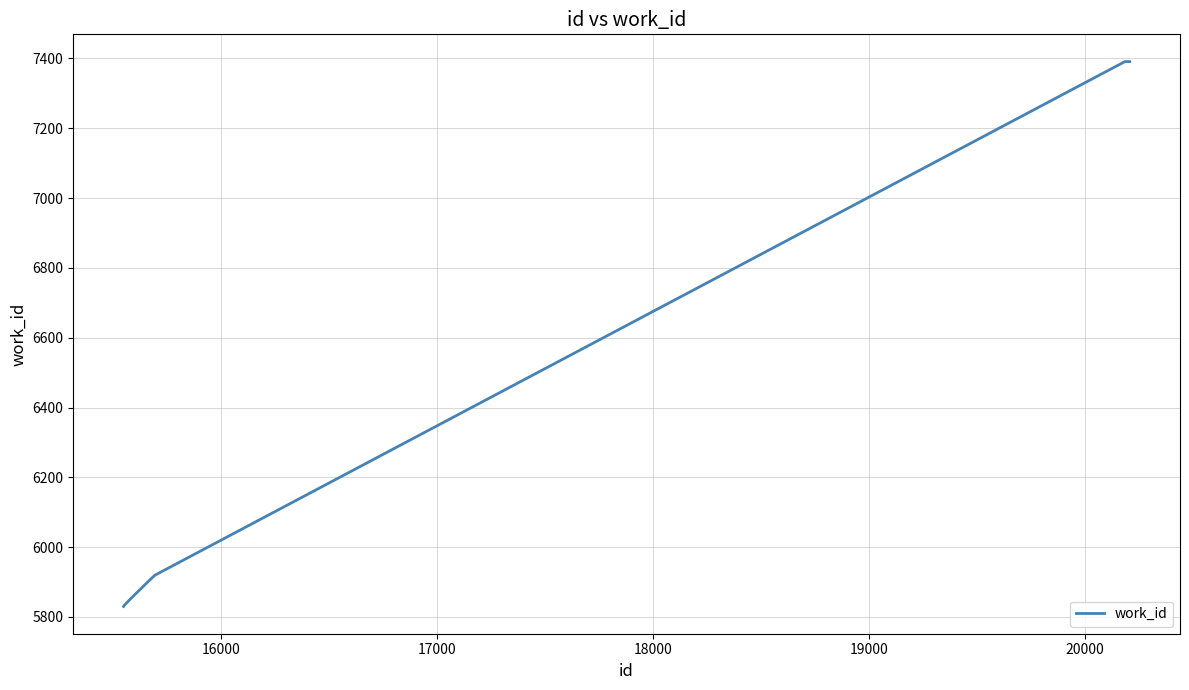

What is the sum of all values?

64738